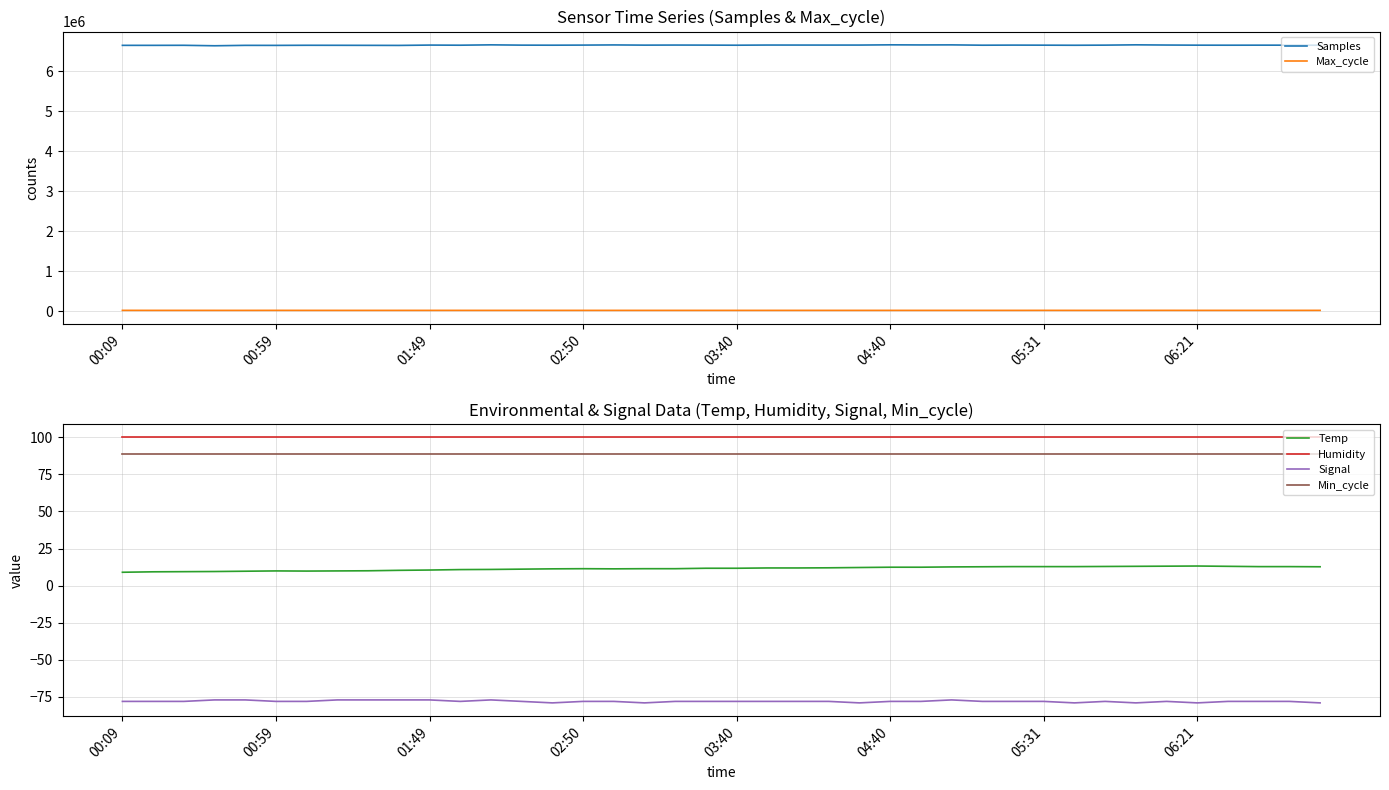

True or false: Max_cycle and Samples intersect in this chart.

False